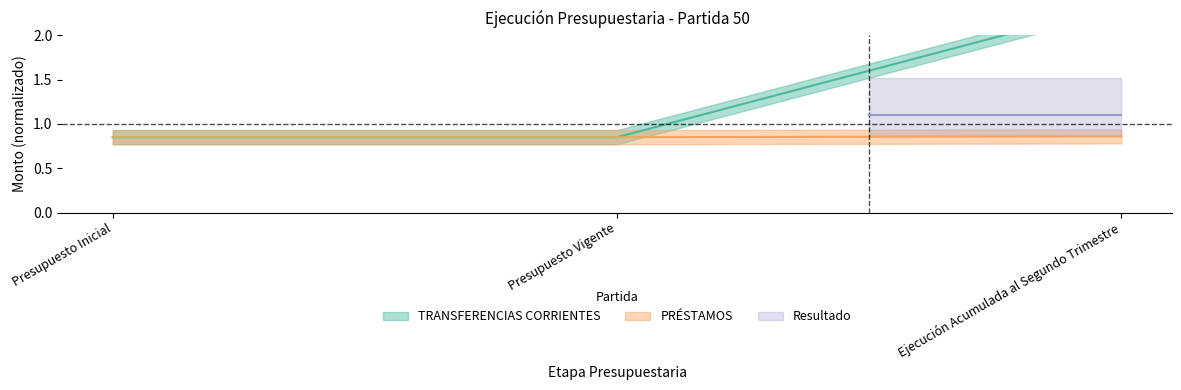

At which label is PRÉSTAMOS closest to 0?

Presupuesto Inicial